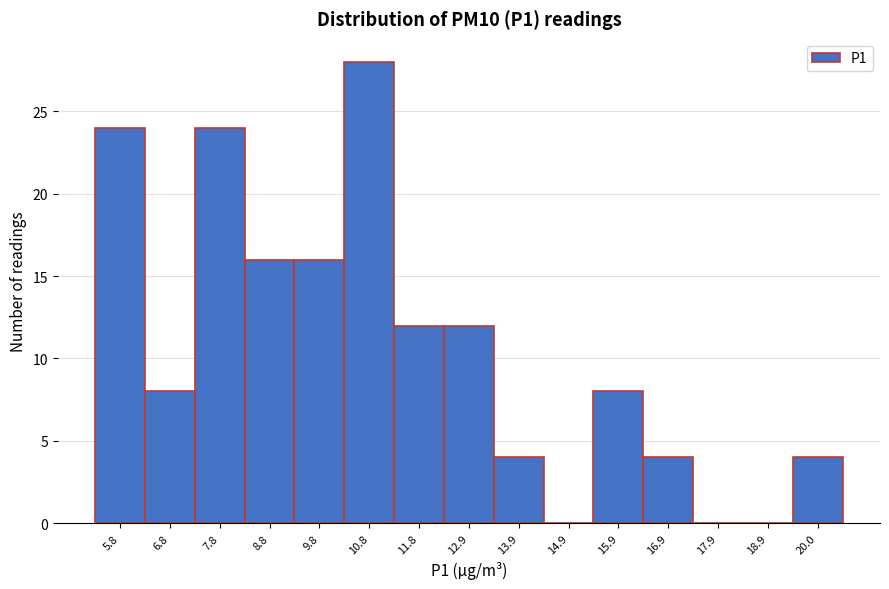

Reading left to right, transcribe all the data shown in this chart.

5.8=24	6.8=8	7.8=24	8.8=16	9.8=16	10.8=28	11.8=12	12.9=12	13.9=4	14.9=0	15.9=8	16.9=4	17.9=0	18.9=0	20.0=4